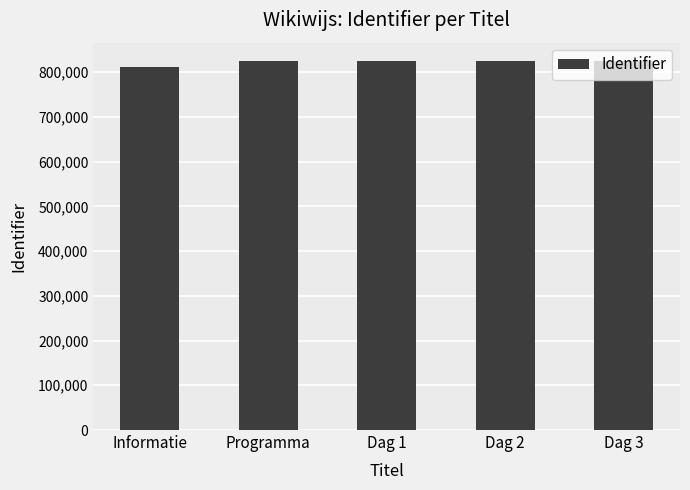

What is the smallest value displayed?

811231